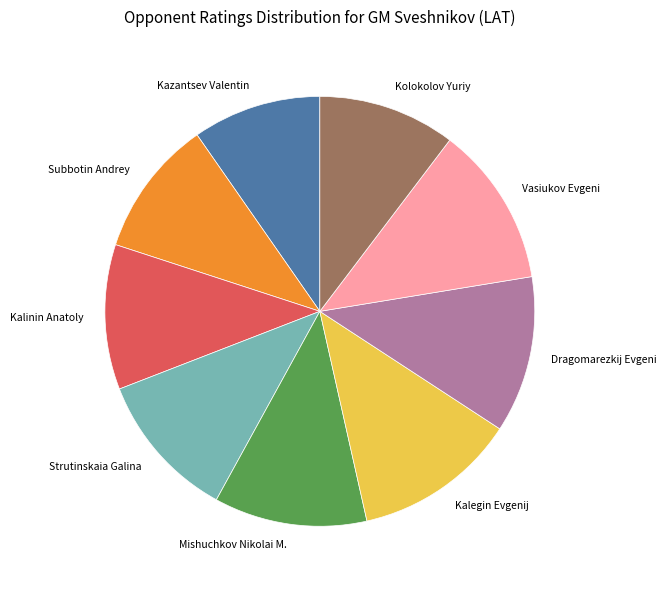

How many slices are in this pie chart?

9